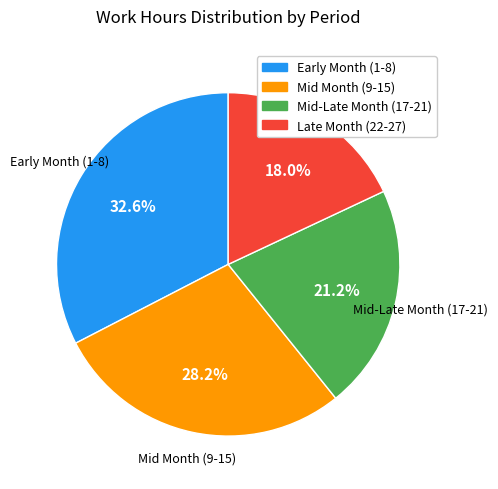

Which category has the biggest portion of the pie?

Early Month (1-8)